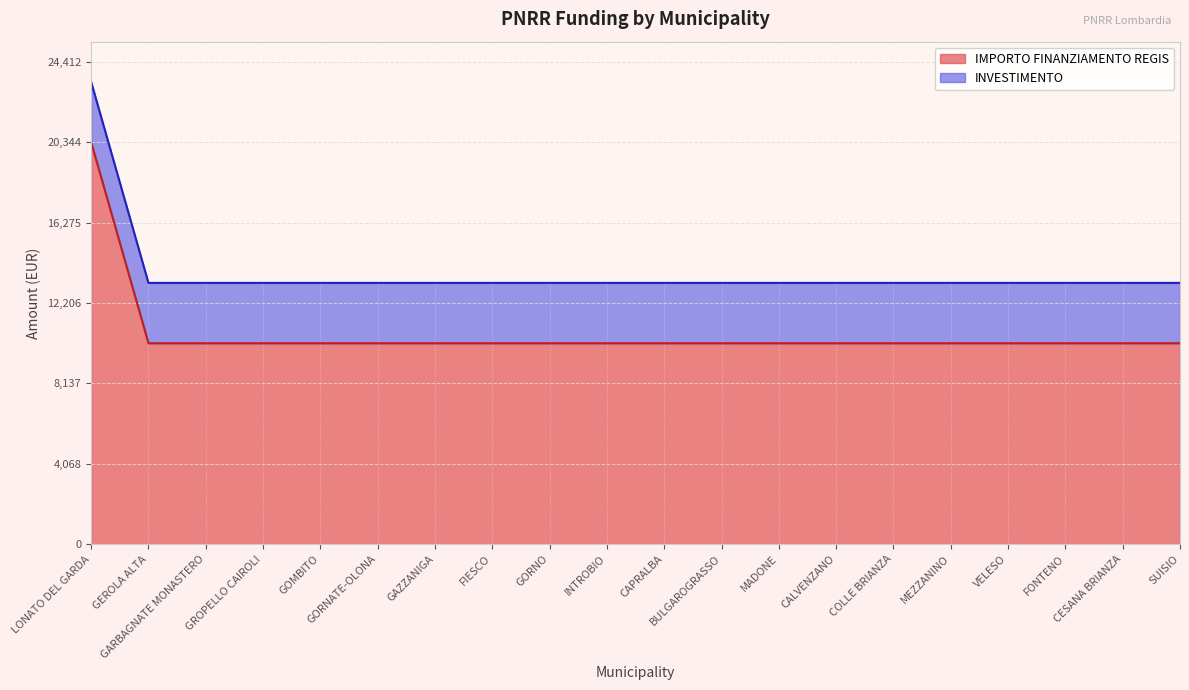

Approximately how many times larger is the value at MEZZANINO compared to GOMBITO?

1.0